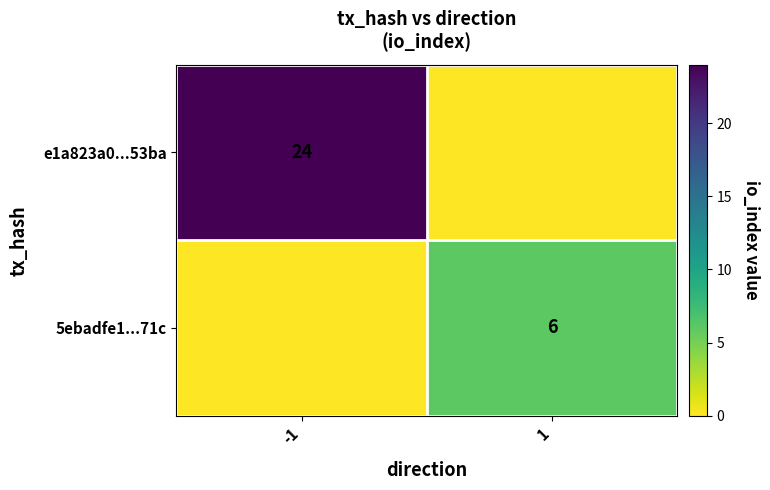

Is the value of e1a823a0...53ba at -1 greater than the value of 5ebadfe1...71c at 1?

Yes